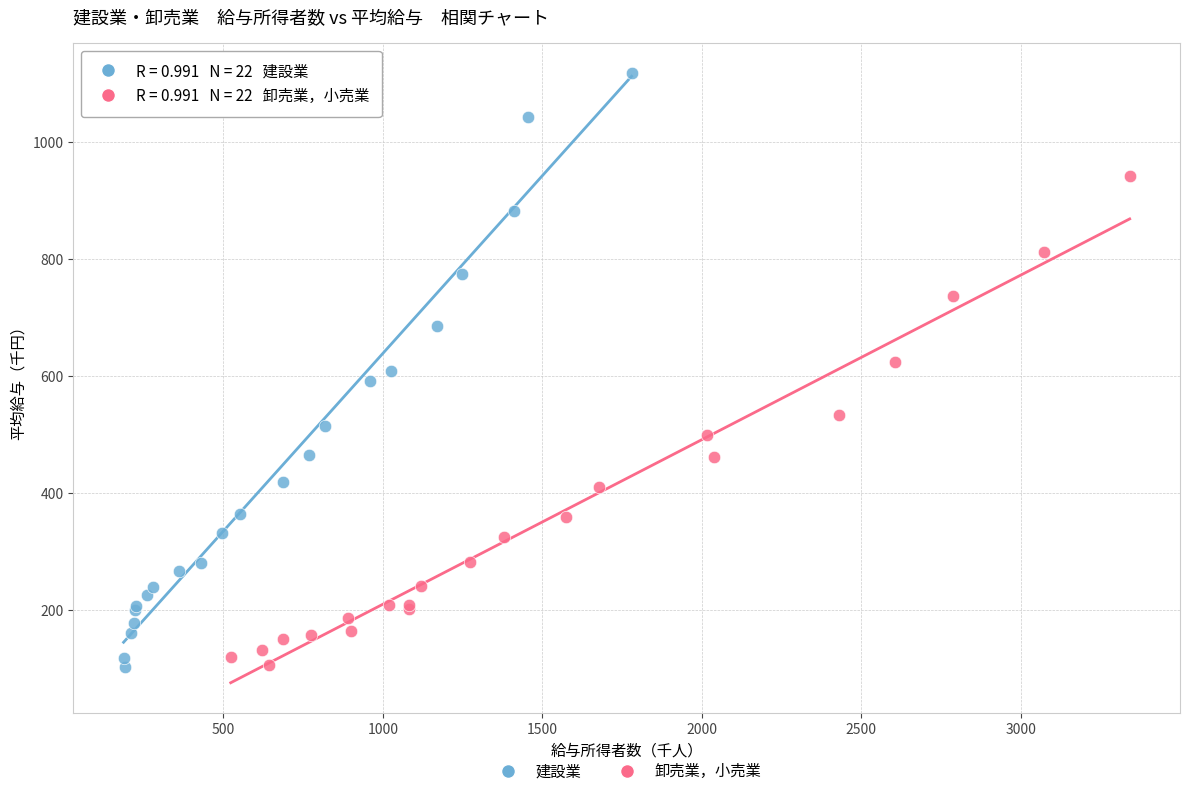

What are all the series names shown in the legend?

建設業, 卸売業，小売業